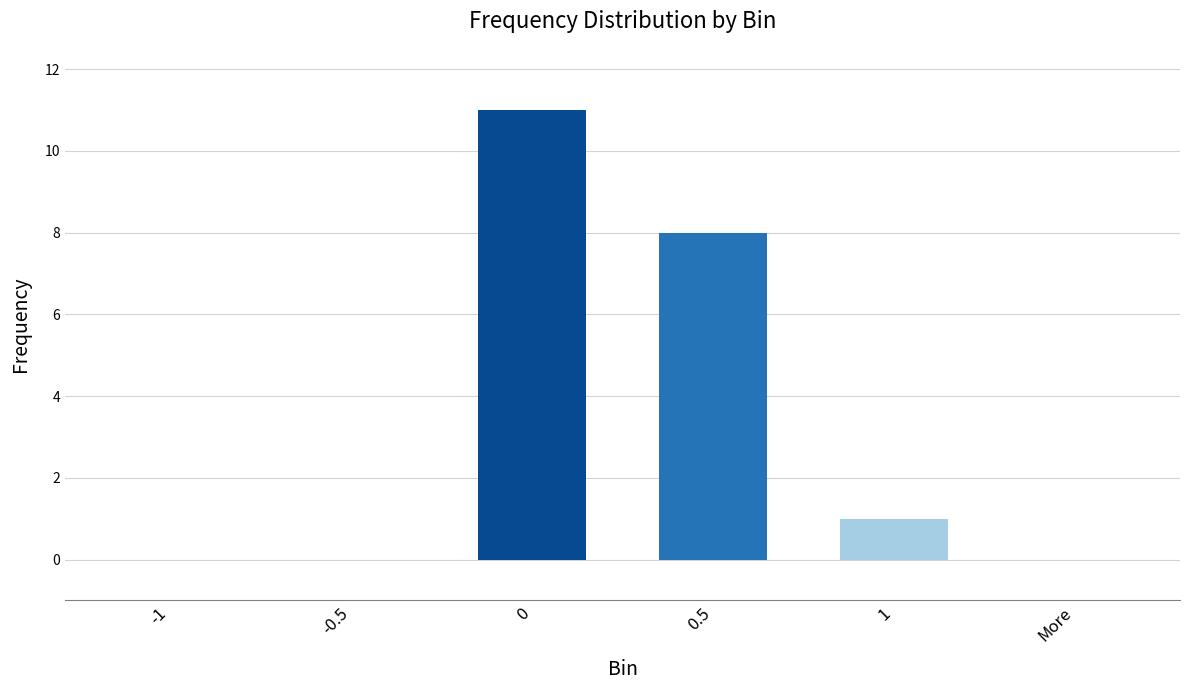

What is the maximum value shown in the chart?

11